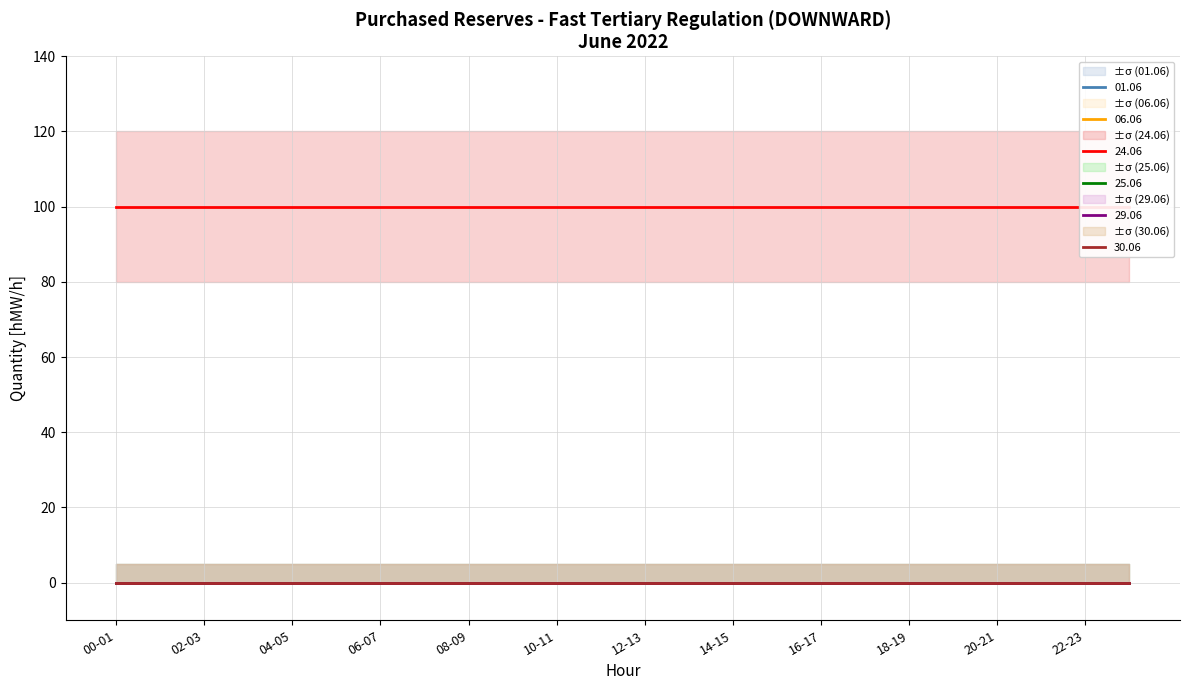

Which series has the largest total across all categories?

24.06